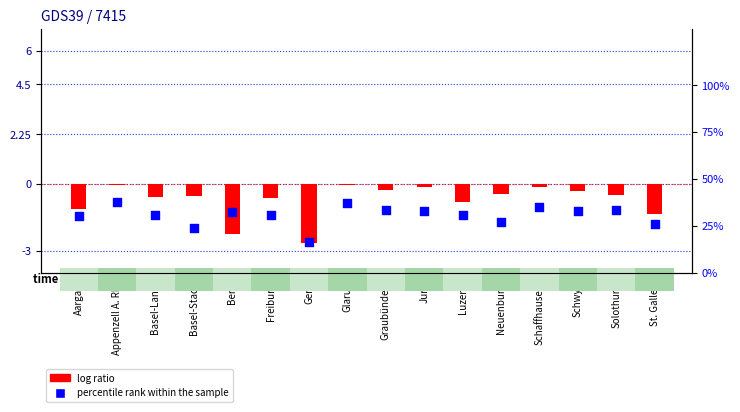

Is the value of percentile rank within the sample at Glarus greater than the value of log ratio at Schaffhausen?

Yes